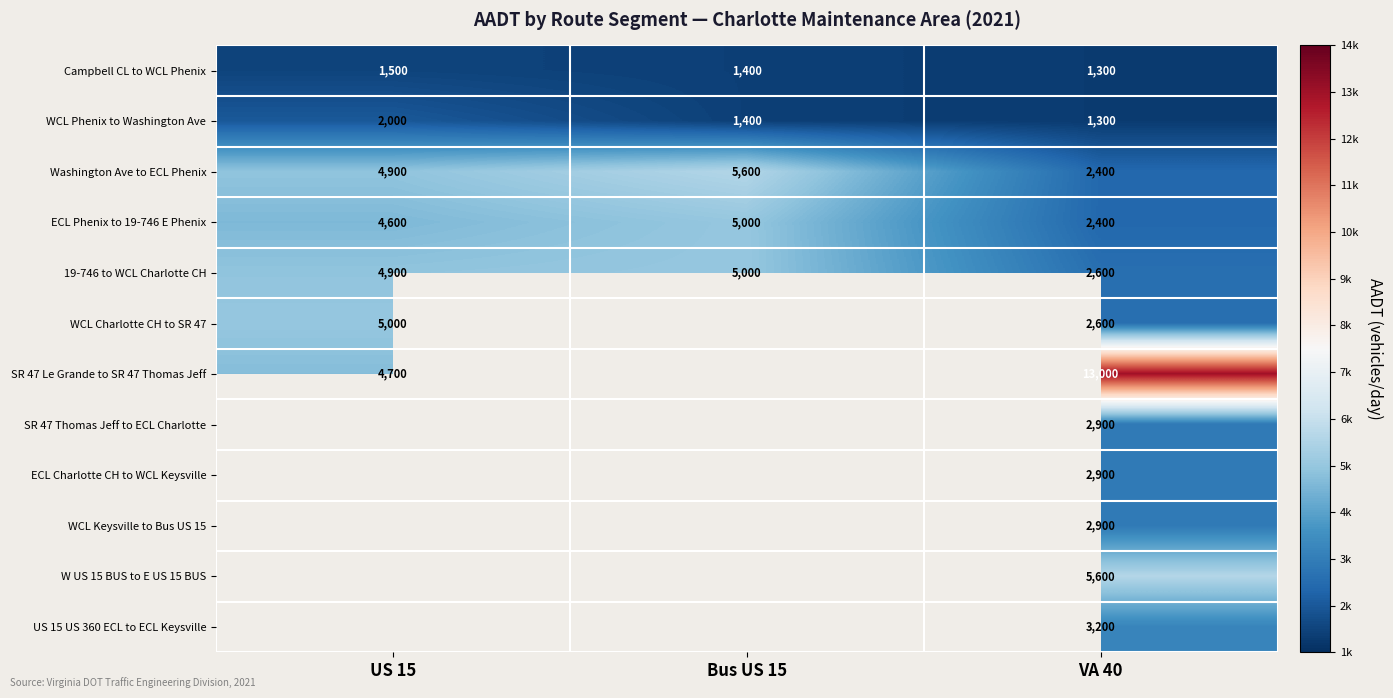

At which label does 19-746 to WCL Charlotte CH reach its minimum?

VA 40